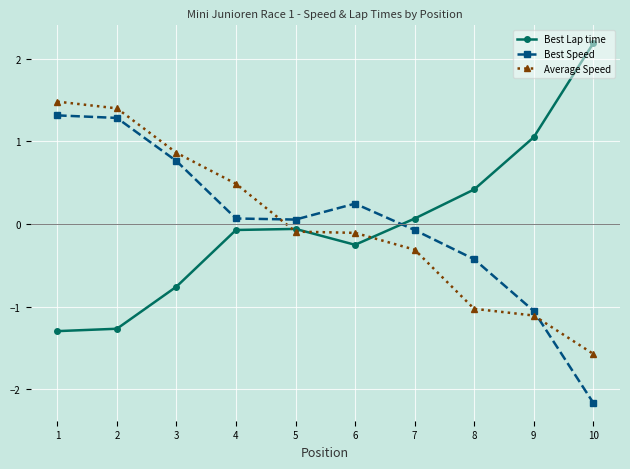

What is the approximate value of Best Lap time at 3?

-0.8